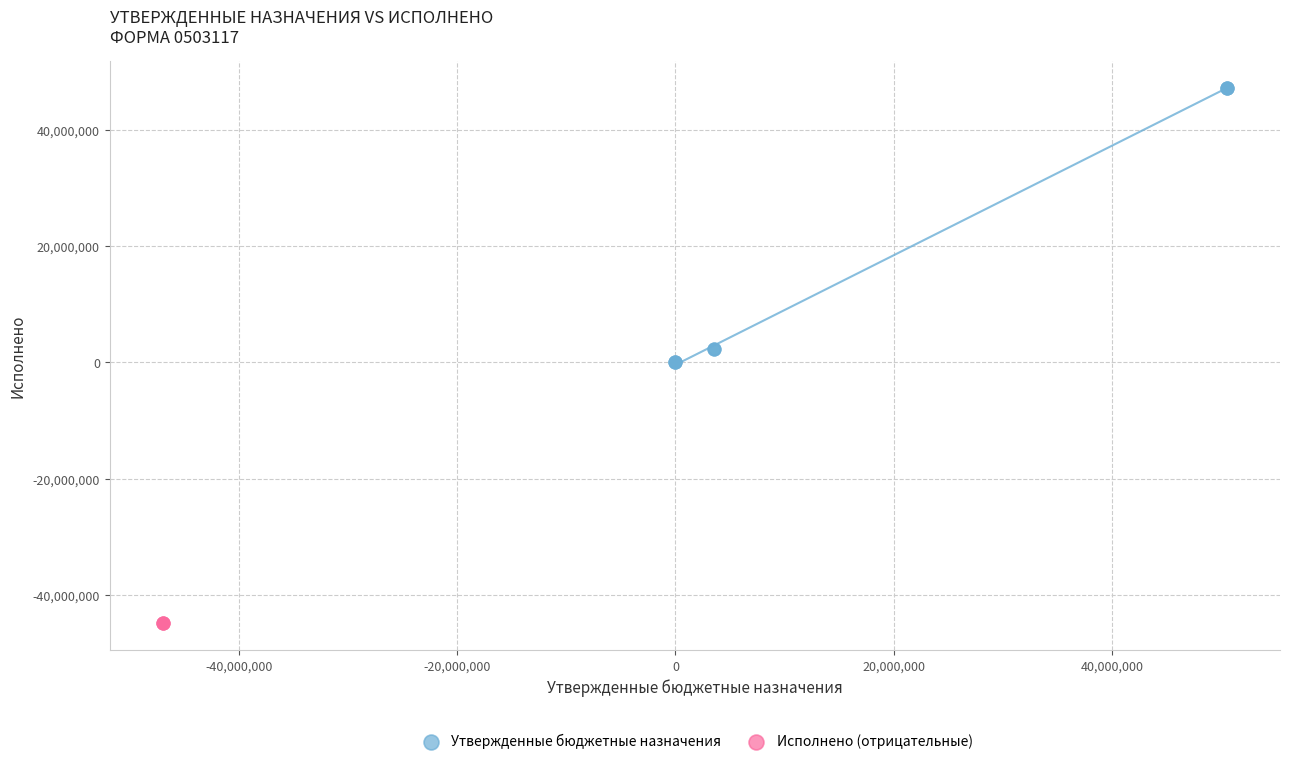

Which series contains the highest Y value?

Утвержденные бюджетные назначения